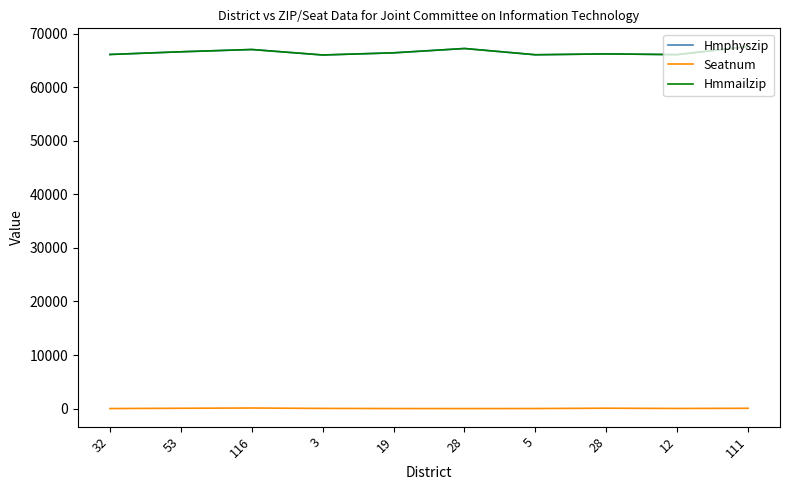

What is the value of the Hmphyszip point at the 6th from the left?

67216